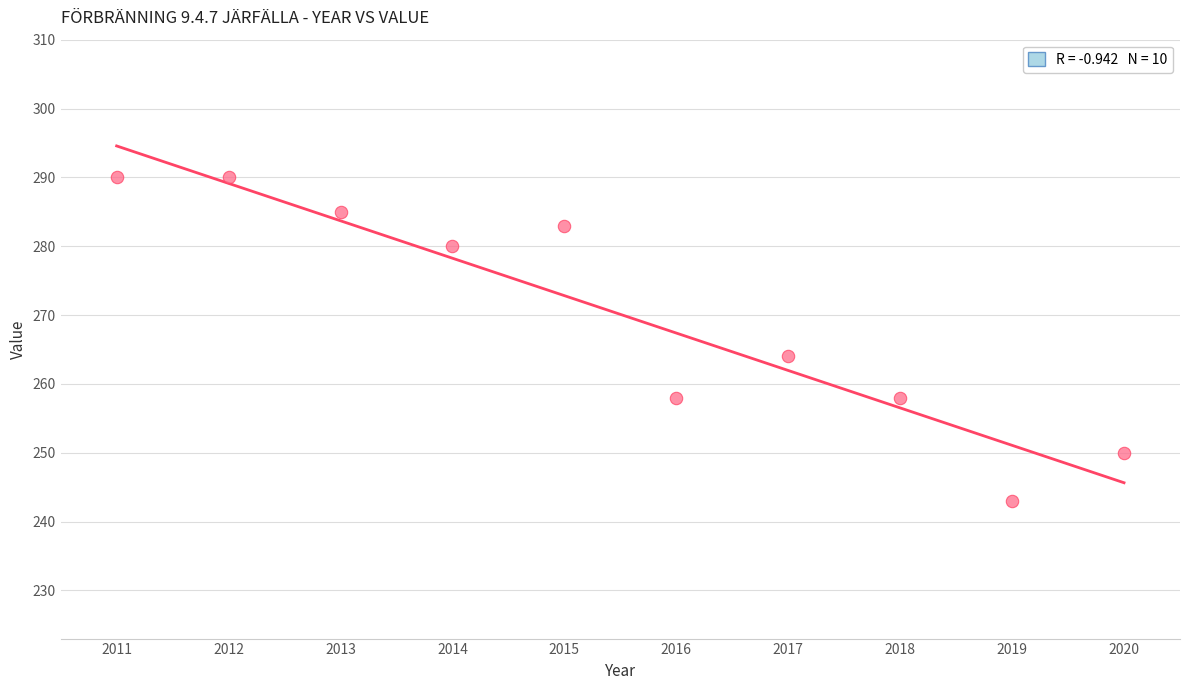

What is the range of Y values (max minus min)?

47